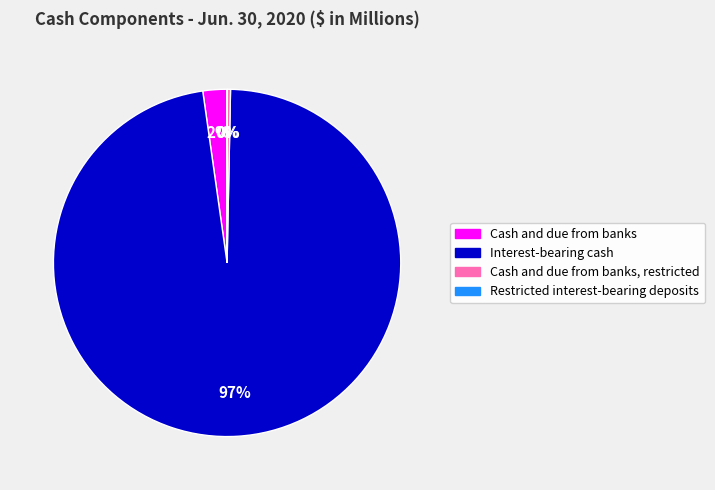

To the nearest percent, what is the average slice percentage?

25%